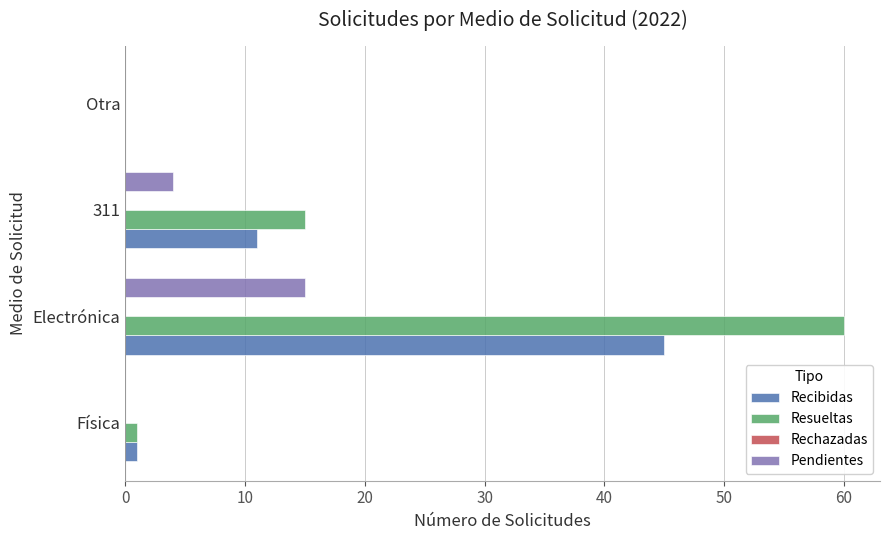

Which series has the largest total across all categories?

Resueltas